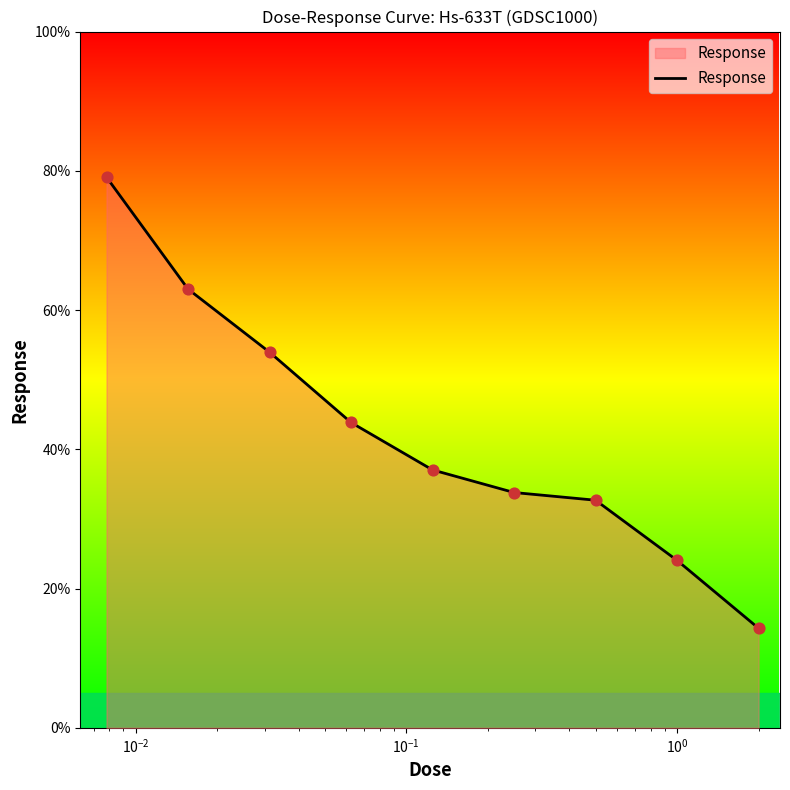

What is the minimum value shown in the chart?

14.3